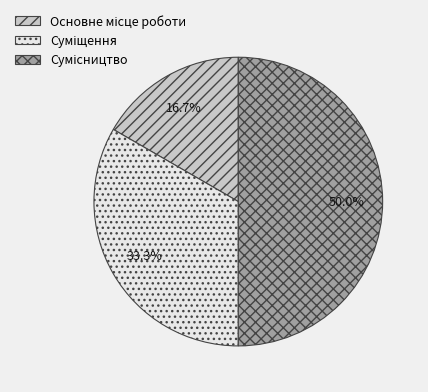

Is it true that Суміщення is 33% of the pie?

True